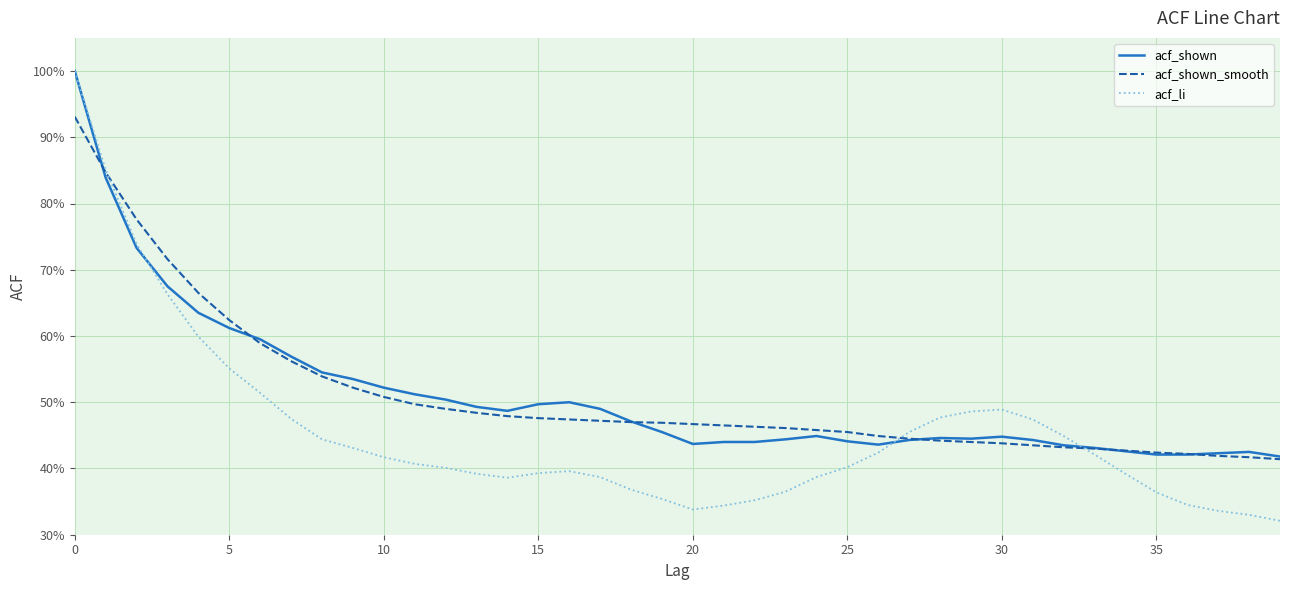

True or false: acf_shown_smooth and acf_shown cross at least once.

True